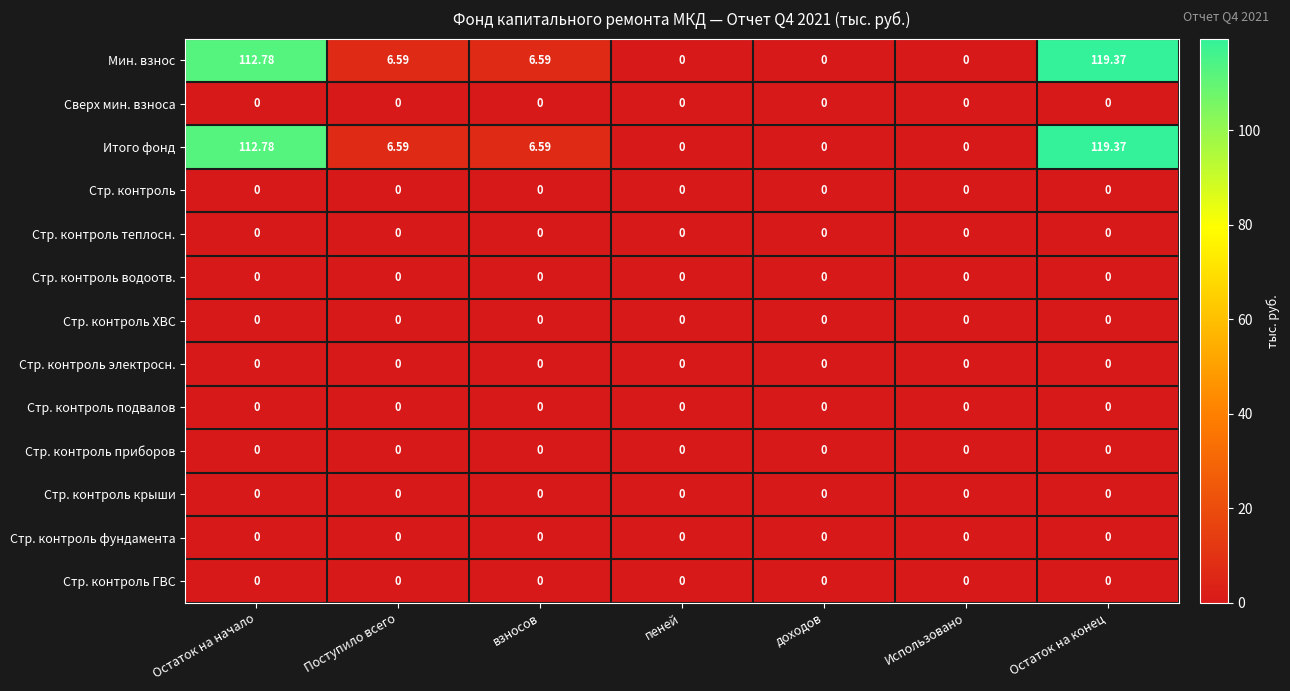

At which category is the sum across all series the highest?

Остаток на конец